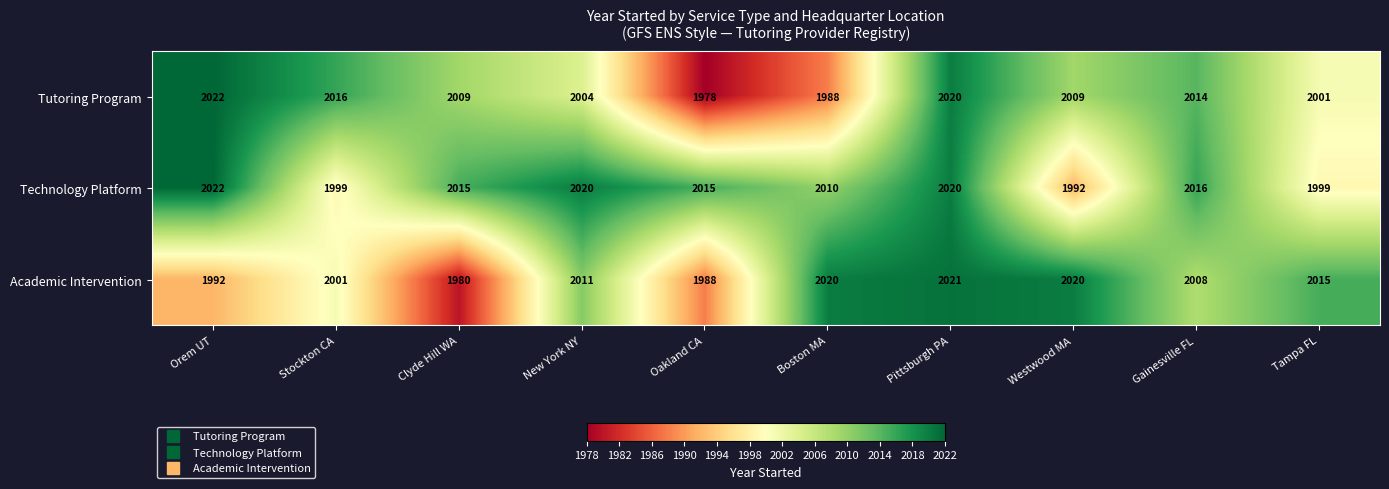

At how many categories does at least one series exceed 2002?

10